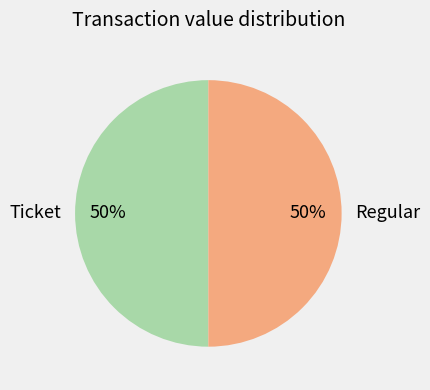

Is the sum of Regular and Ticket greater than half?

Yes